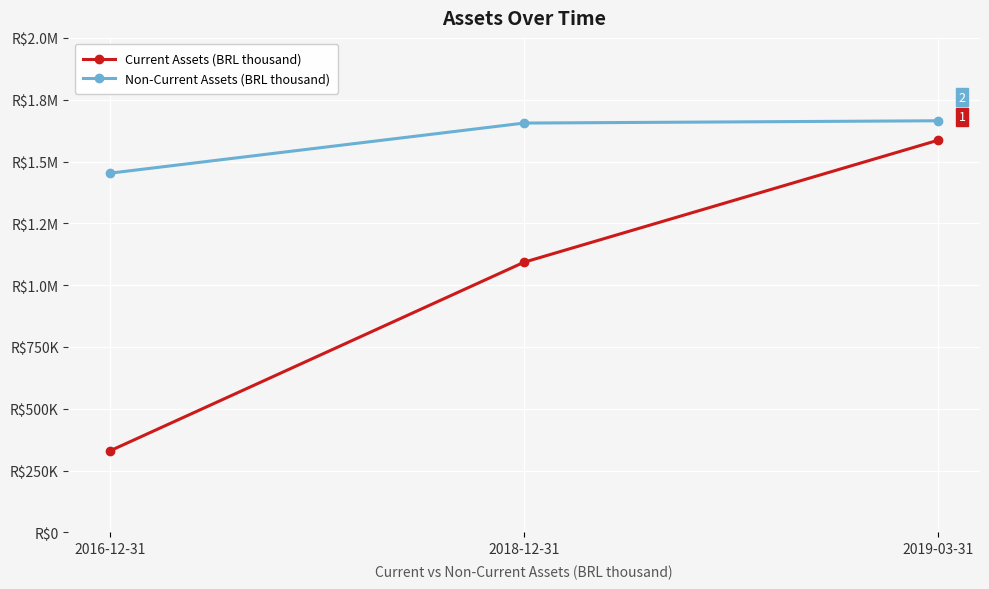

At which label does Non-Current Assets (BRL thousand) first exceed 1655476?

2019-03-31